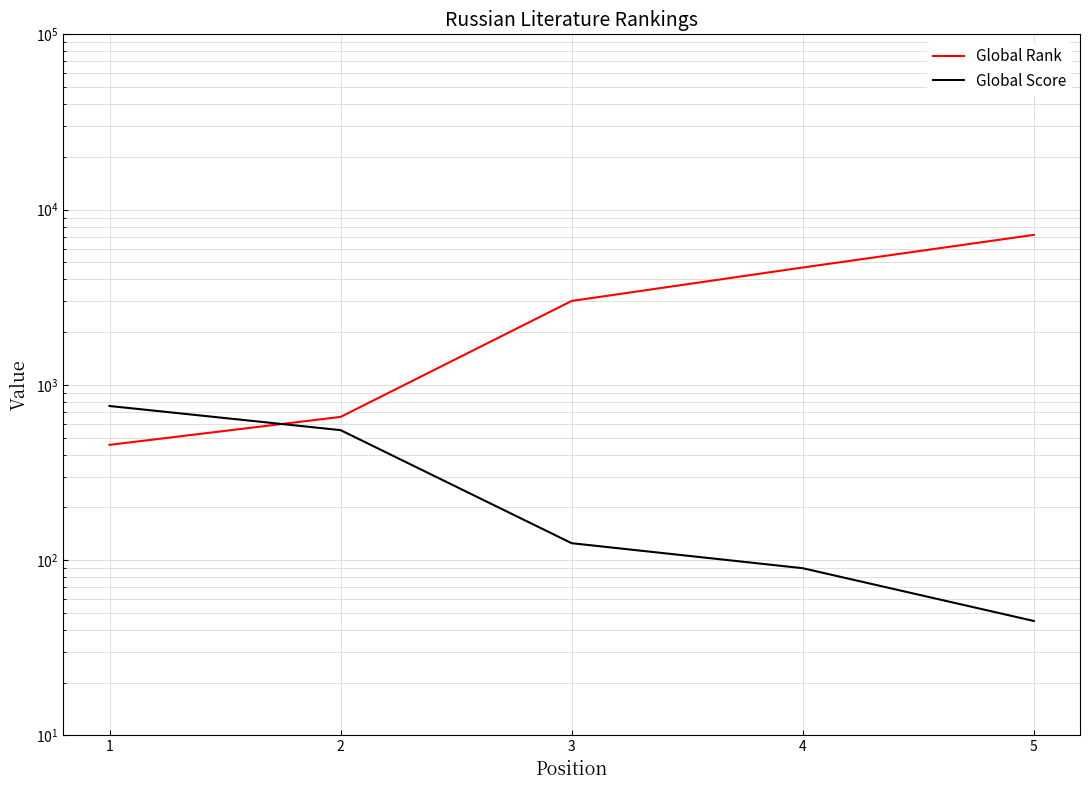

What is the difference between the Global Score values at 1 and 5?

713